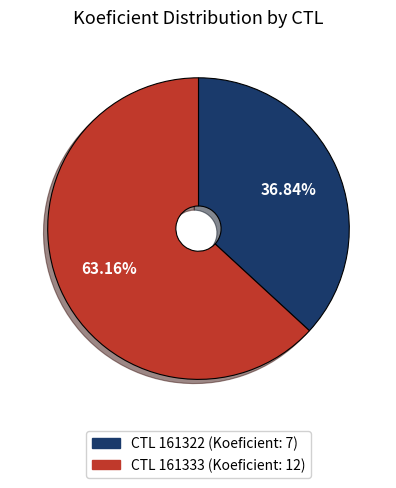

Is there any slice that represents more than half of the pie?

Yes